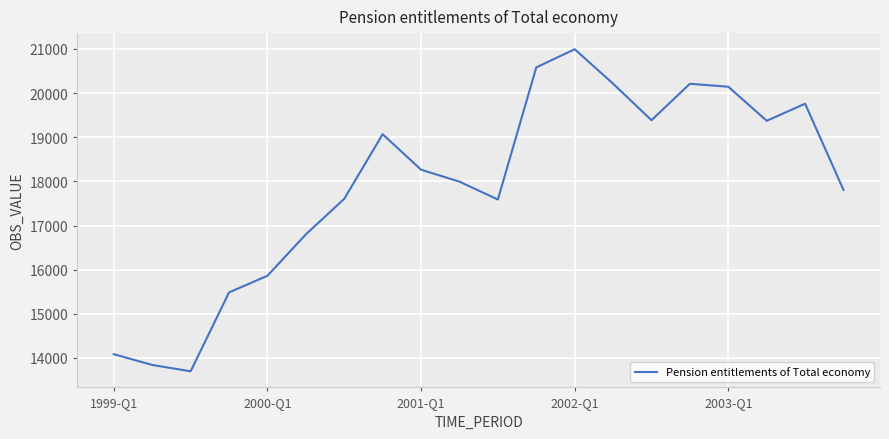

Is this an area chart (filled region under the line)?

No